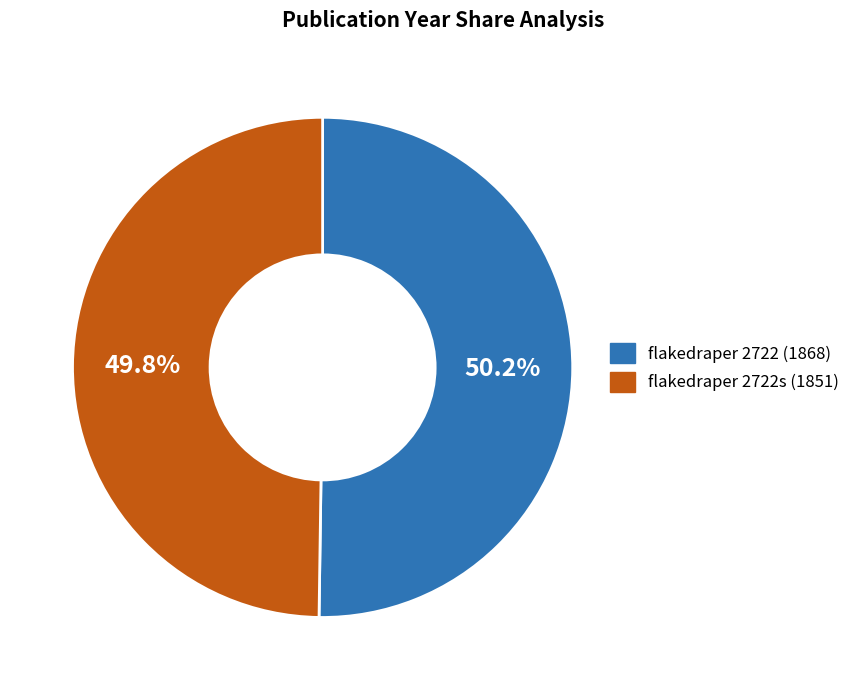

Is there a majority slice in this chart?

Yes